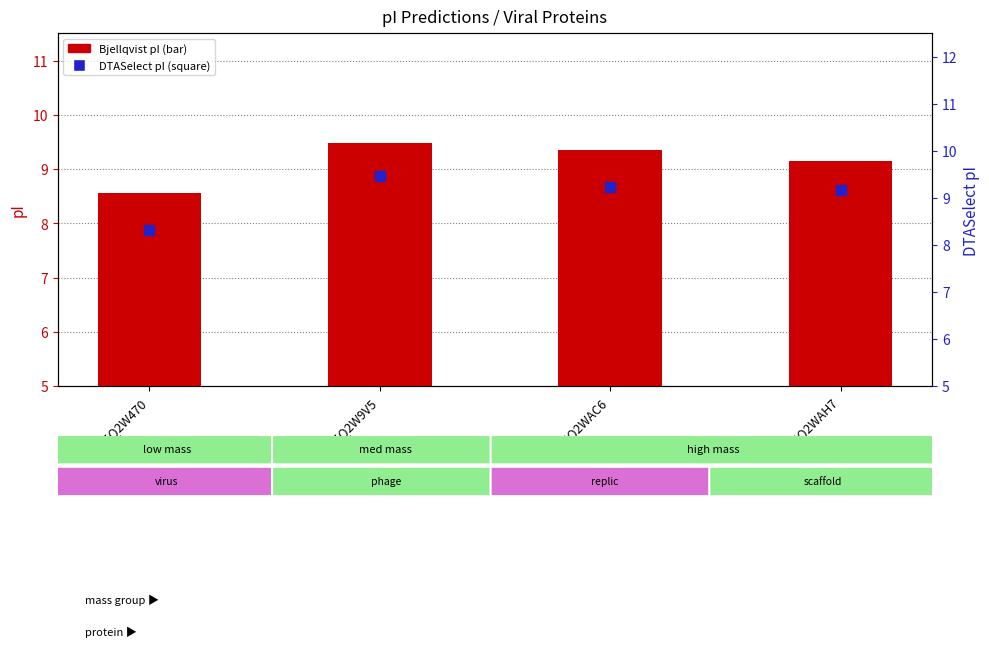

What are all the series names shown in the legend?

Bjellqvist pI, DTASelect pI